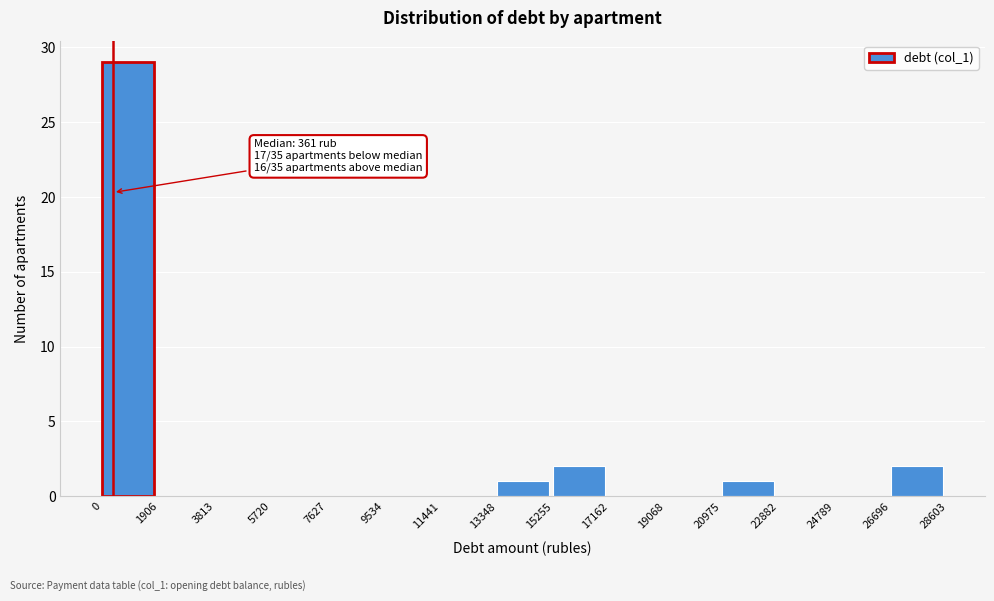

Which range on the x-axis has the tallest bar?

0 to 1906